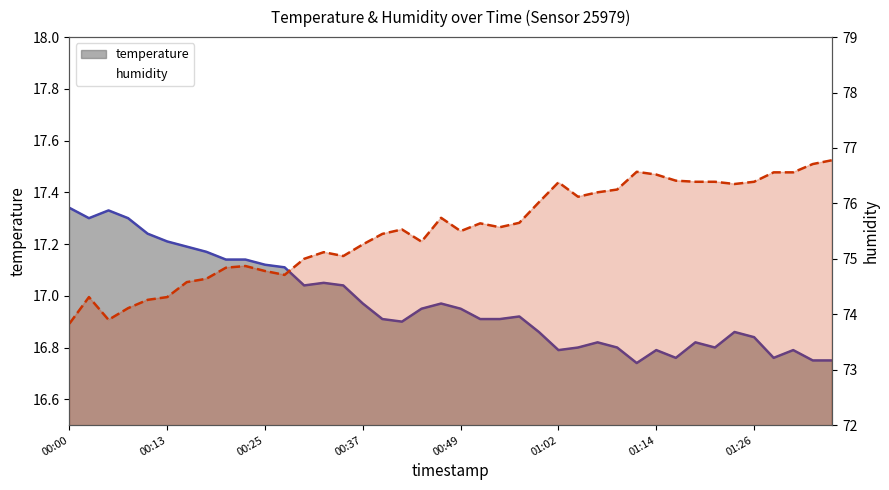

The value at 00:00 is 114.6. True or false?

False